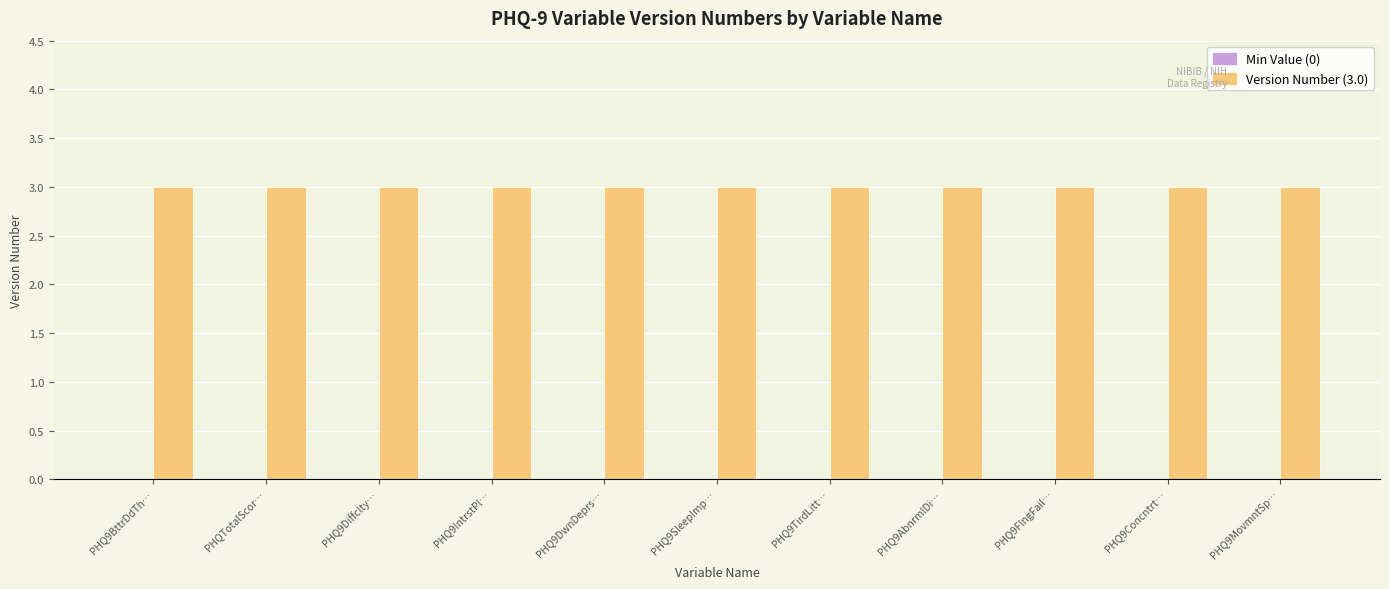

What is the spread (max minus min) of values at PHQ9TirdLitt…?

3